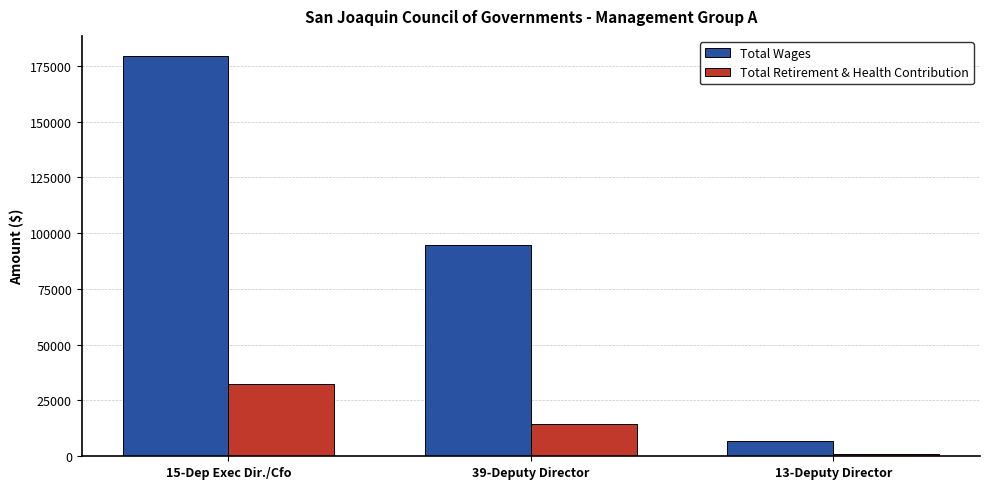

What is the value of the Total Wages bar at the 2nd from the left?

94880